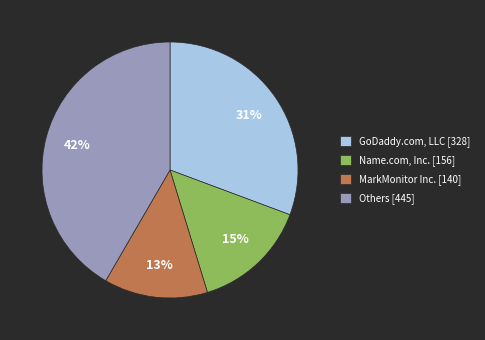

What is the smallest slice in the pie chart?

MarkMonitor Inc. [140]